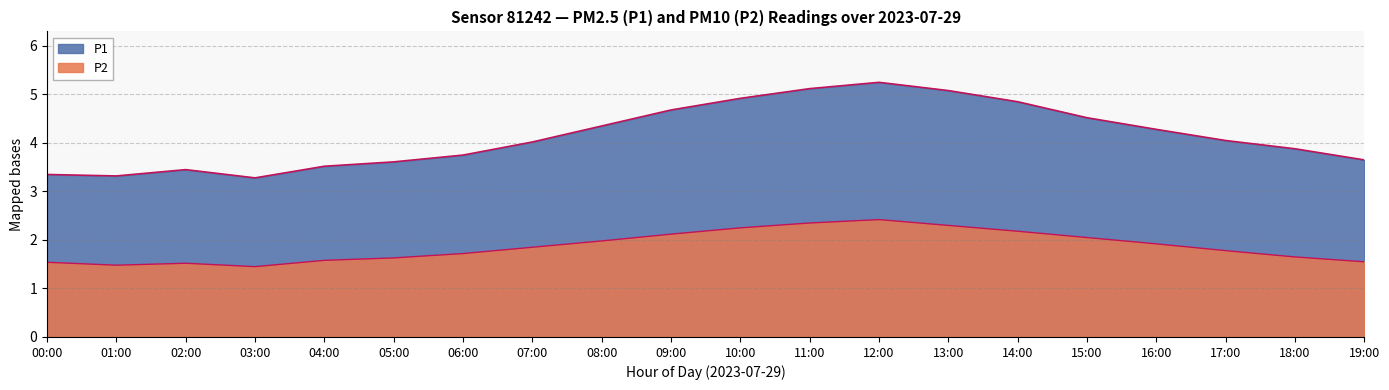

Reading left to right, list all the values displayed in this chart.

P1: 3.4	3.3	3.5	3.3	3.5	3.6	3.8	4.0	4.3	4.7	4.9	5.1	5.2	5.1	4.8	4.5	4.3	4.0	3.9	3.6
P2: 1.5	1.5	1.5	1.4	1.6	1.6	1.7	1.9	2.0	2.1	2.2	2.4	2.4	2.3	2.2	2.0	1.9	1.8	1.6	1.6